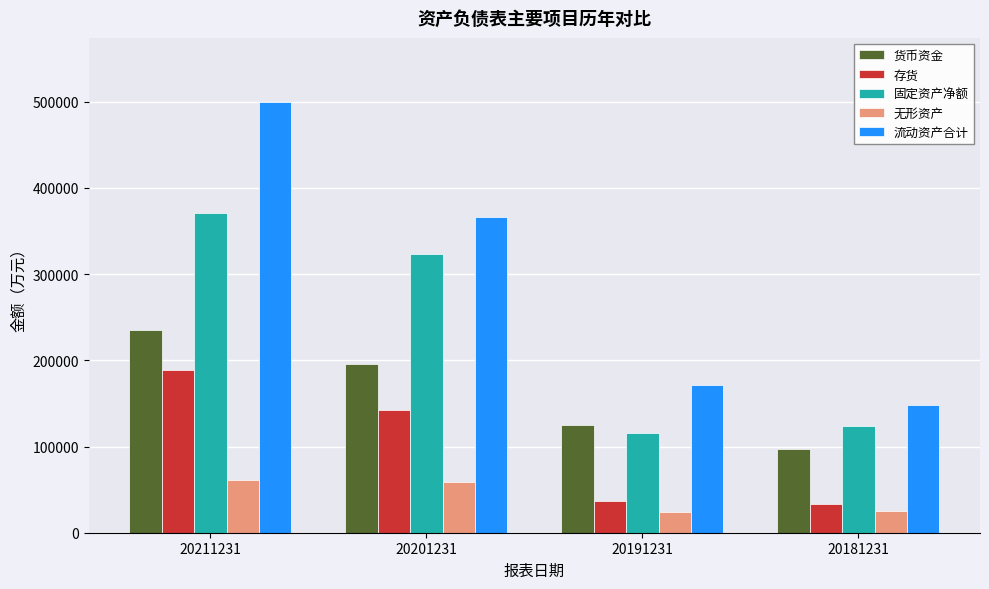

At how many categories does at least one series exceed 277649?

2